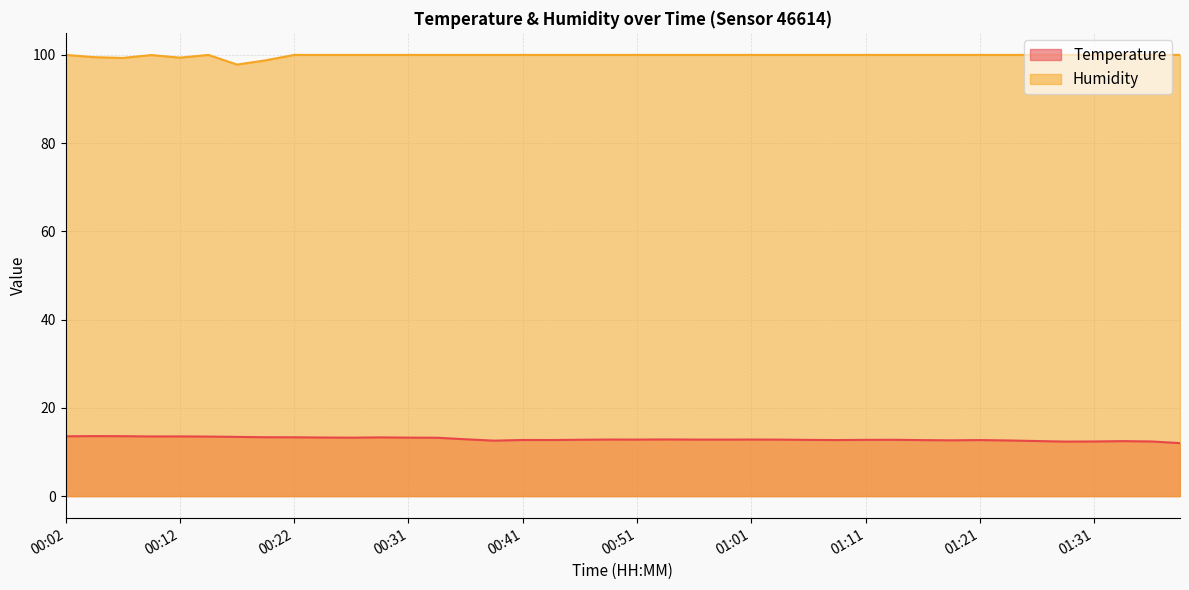

What is the average value of the Temperature series?

12.9